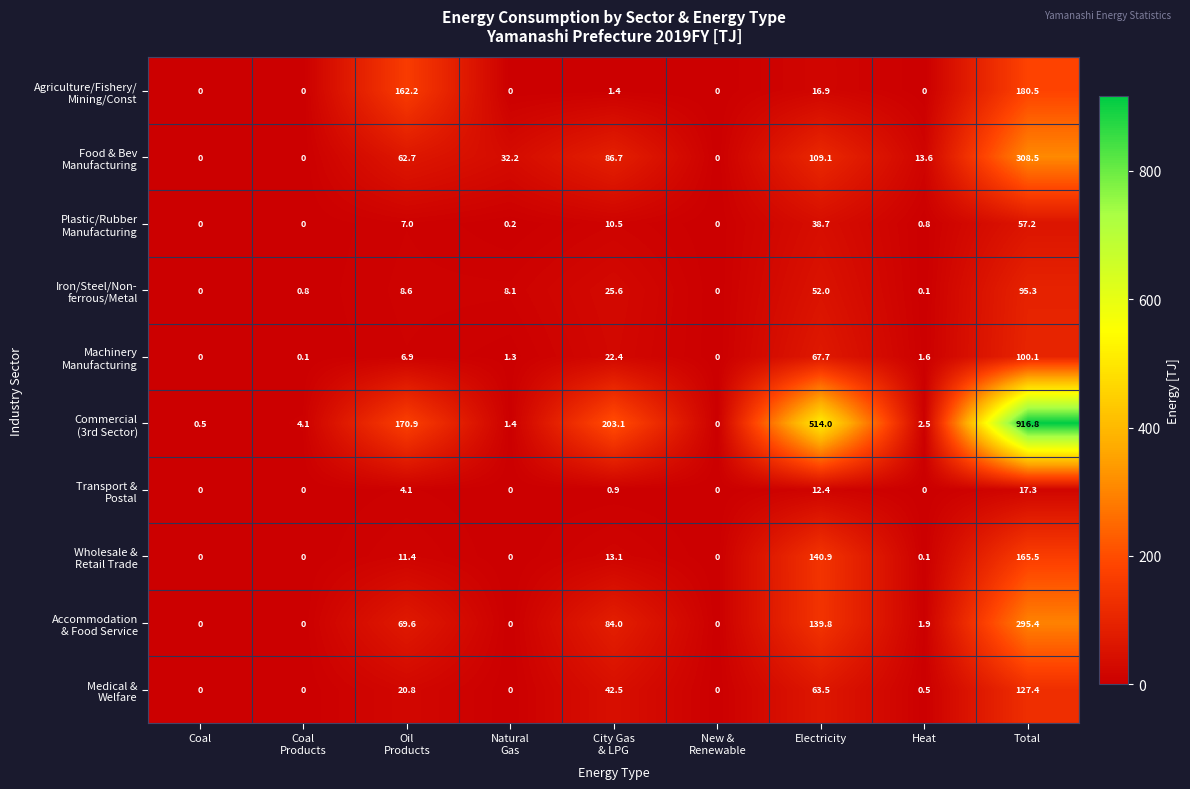

At how many categories does at least one series exceed 703?

1